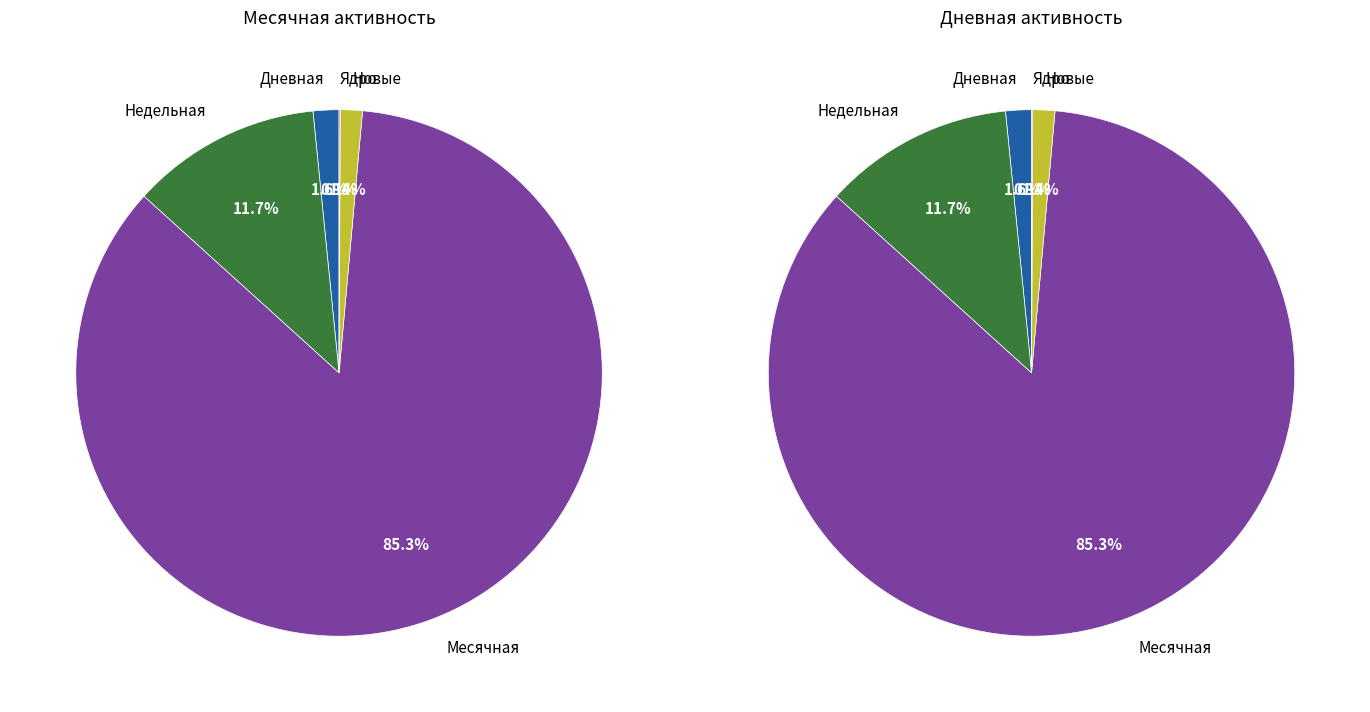

To the nearest percent, what percentage of the pie is 35?

4%